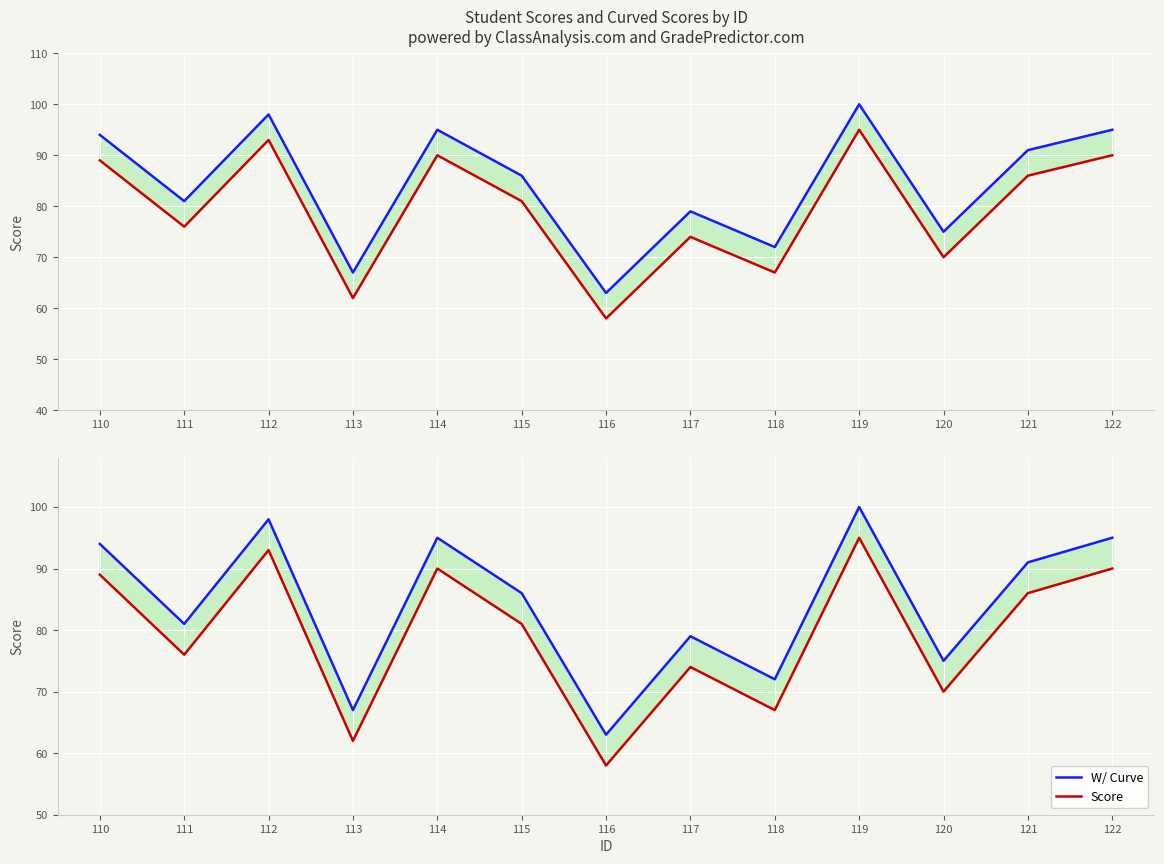

Where is the first local maximum for Score?

112